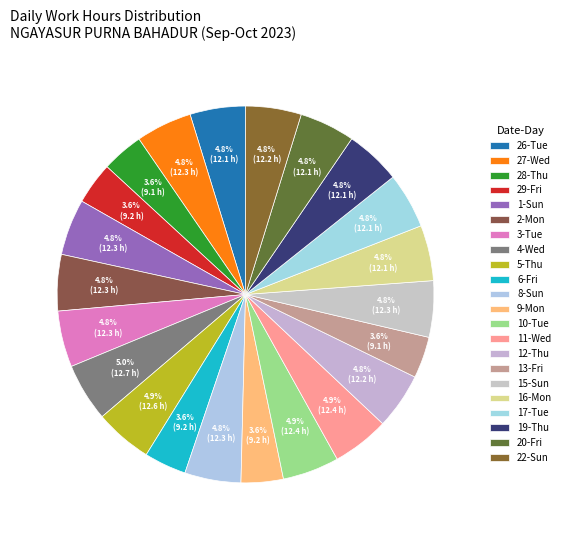

What percentage is the 8-Sun slice, to the nearest percent?

5%